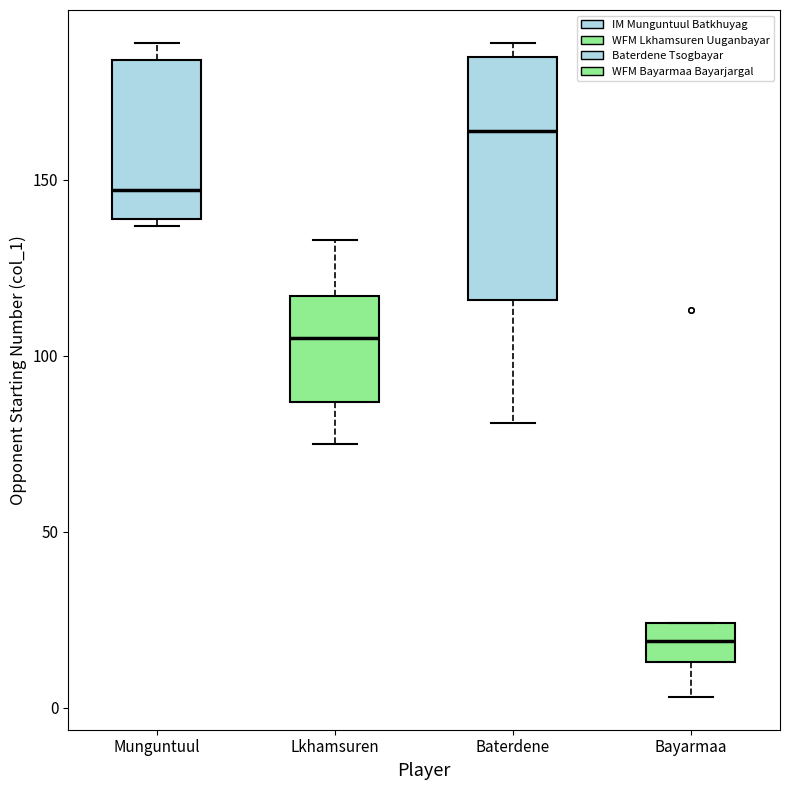

Where does the median line of the box for Munguntuul sit on the y-axis? The values are not printed on the chart, so give them approximately, as read against the axis.

145